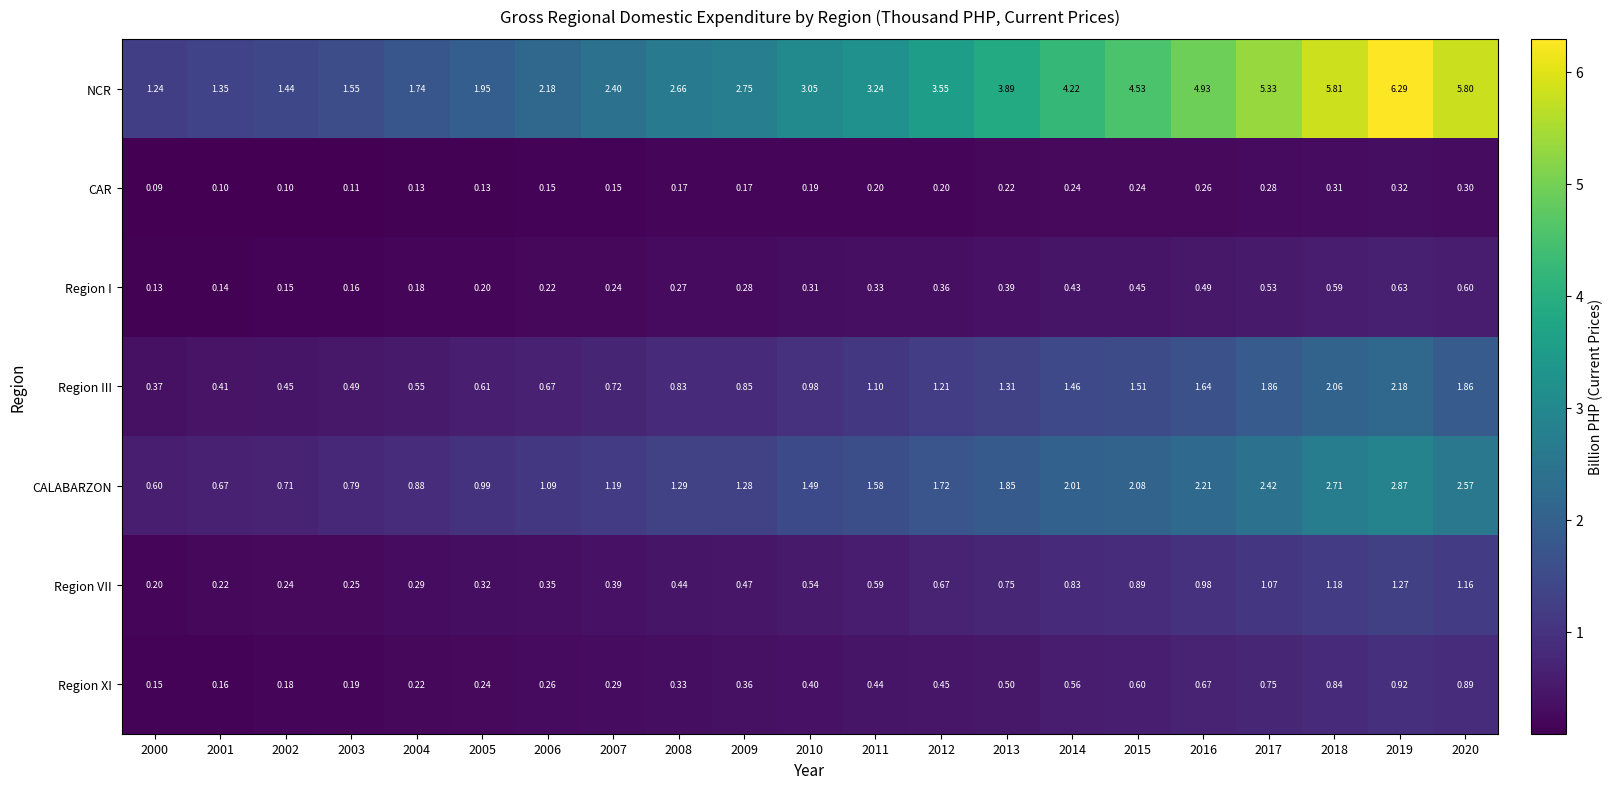

At how many categories does at least one series exceed 2?

15